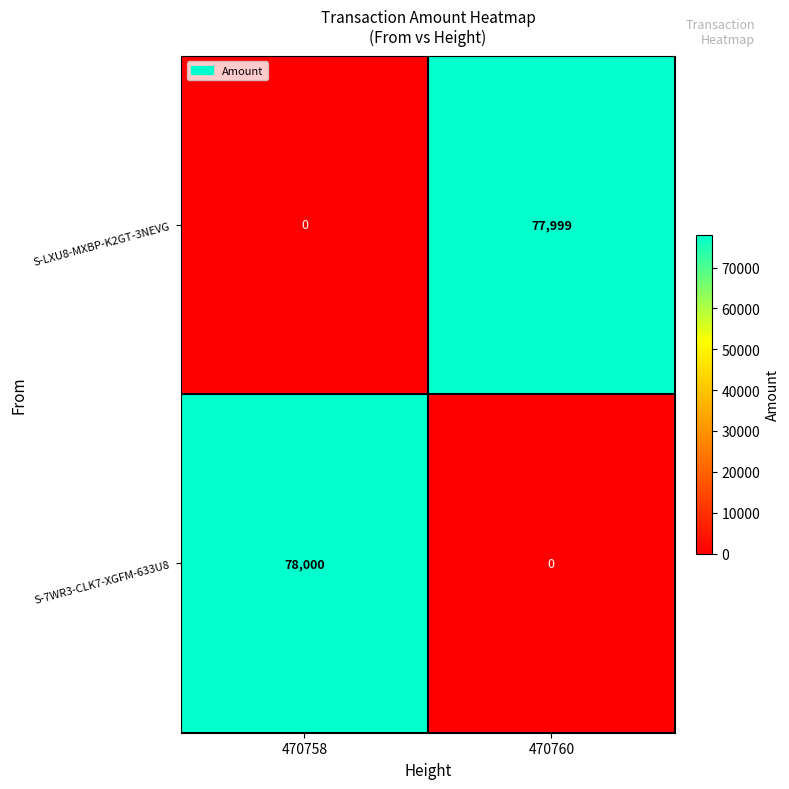

At how many categories does at least one series exceed 5263?

2